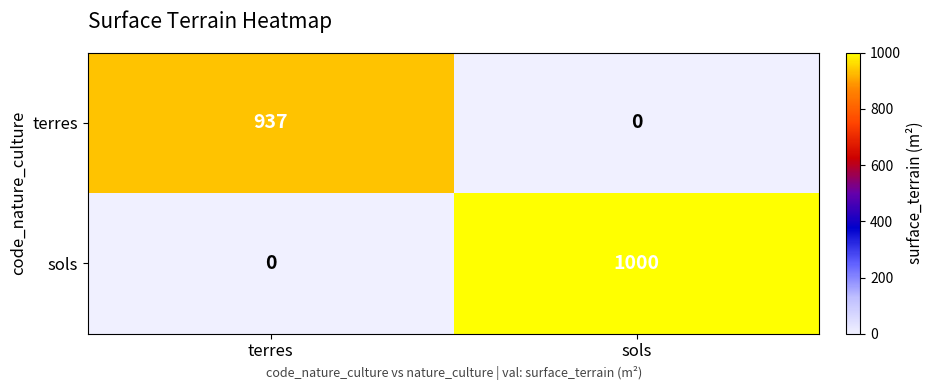

What is the sum of the terres values at sols and terres?

937